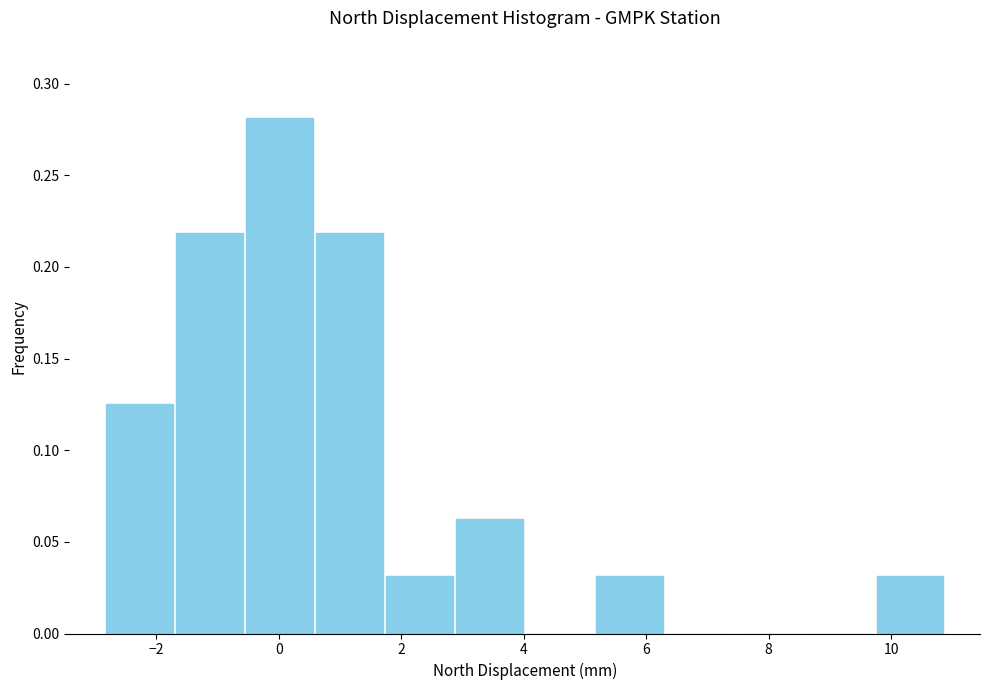

Reading left to right, list every bar in this chart as the range it spans on the x-axis followed by its height. Neither the bar edges nor the heights are printed on the chart, so give them approximately, as read against the axes.

-2.8 to -1.8: 0.125
-1.8 to -0.6: 0.220
-0.6 to 0.6: 0.280
0.6 to 1.8: 0.220
1.8 to 2.8: 0.030
2.8 to 4.0: 0.065
4.0 to 5.2: 0
5.2 to 6.4: 0.030
6.4 to 7.4: 0
7.4 to 8.6: 0
8.6 to 9.8: 0
9.8 to 10.8: 0.030